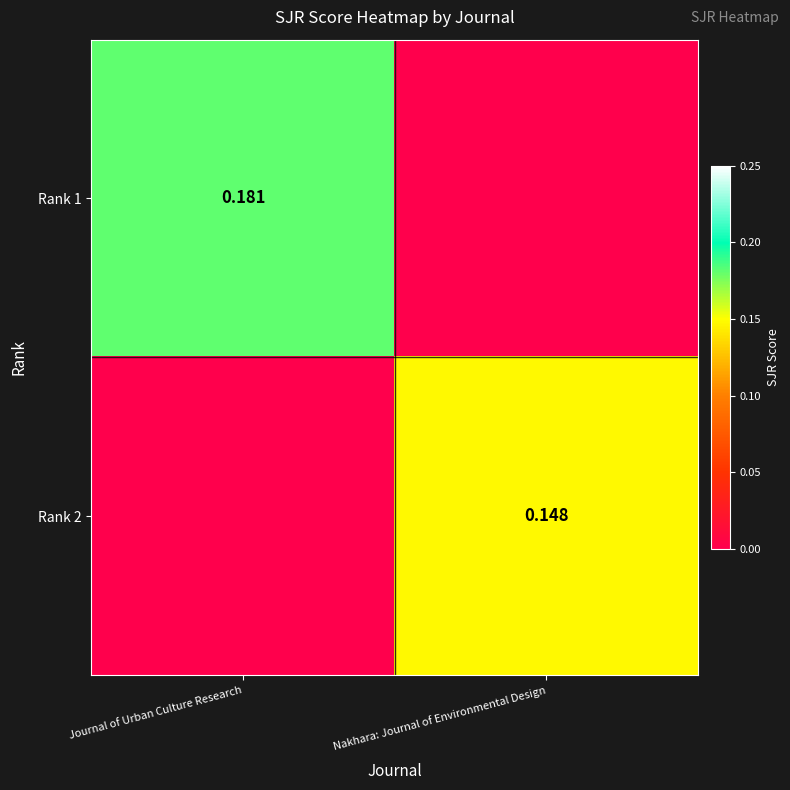

True or false: Rank 2 has a value of 0.1 at Nakhara: Journal of Environmental Design.

False